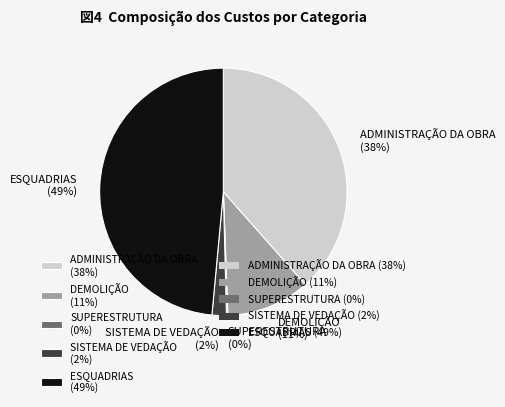

What percentage is the ESQUADRIAS slice, to the nearest percent?

49%